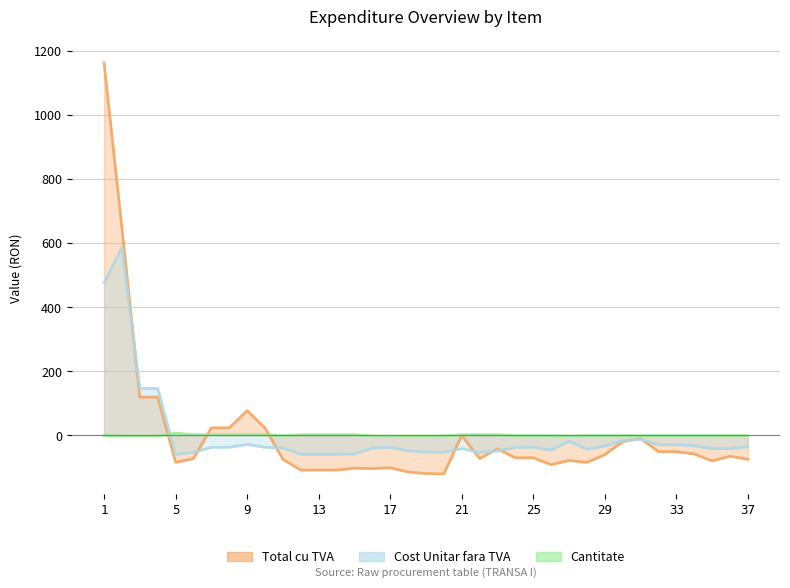

Rank the series by their average value, from lowest to highest.

Total cu TVA, Cost Unitar fara TVA, Cantitate